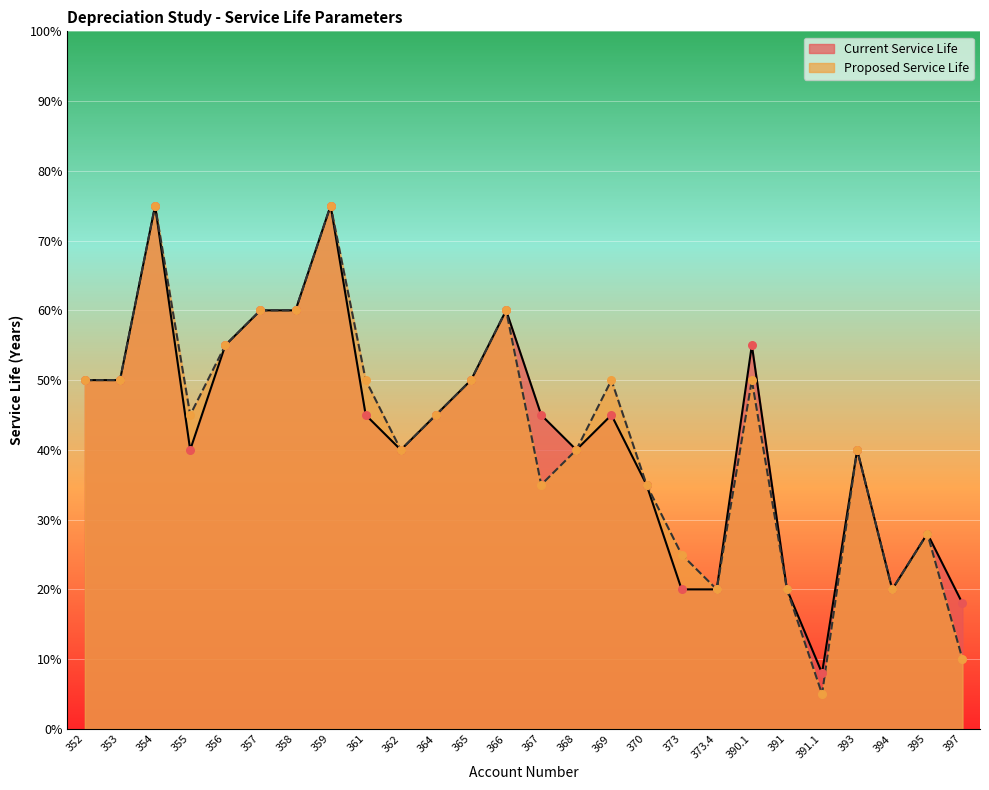

Which series has the widest spread of Y values?

Proposed Service Life